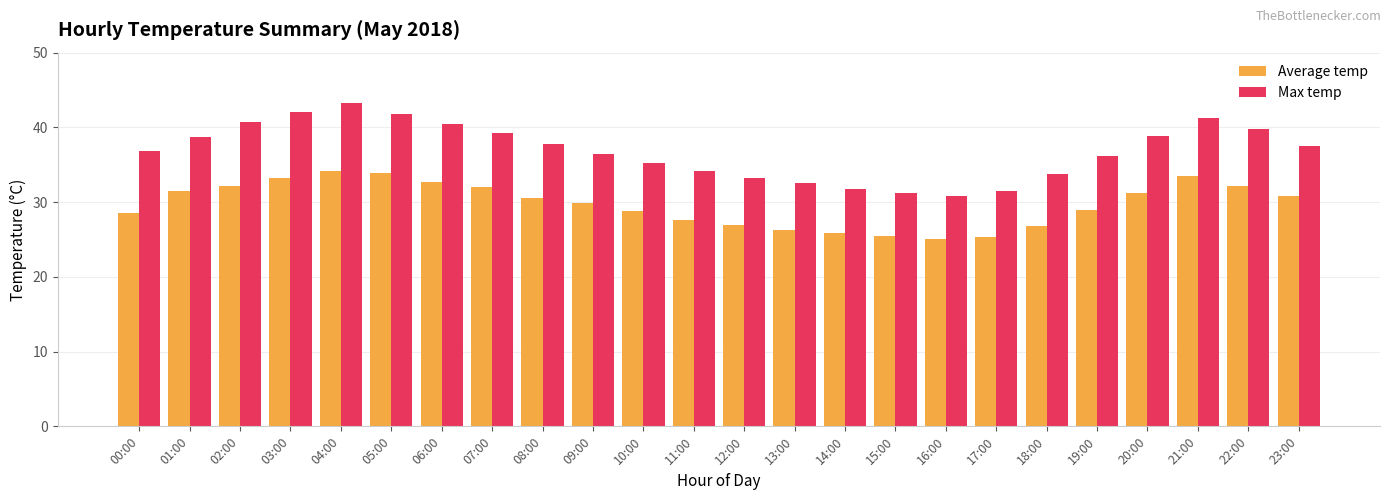

Which series has the largest total across all categories?

Max temp